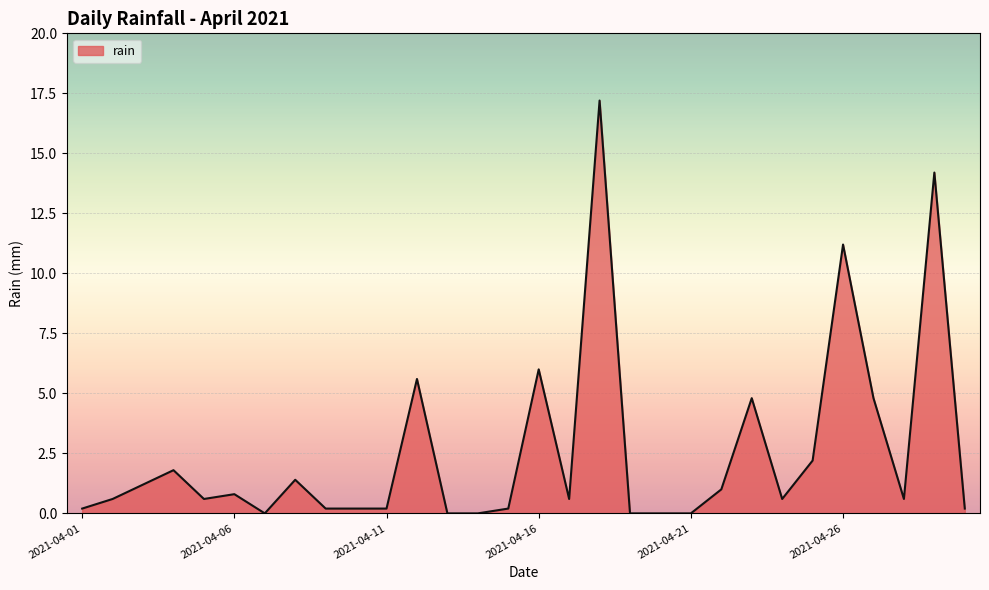

What is the greatest value displayed?

17.2